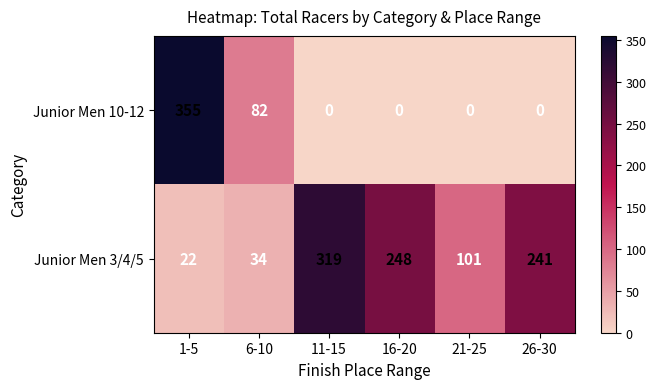

Is the value of Junior Men 10-12 at 1-5 greater than the value of Junior Men 3/4/5 at 16-20?

Yes